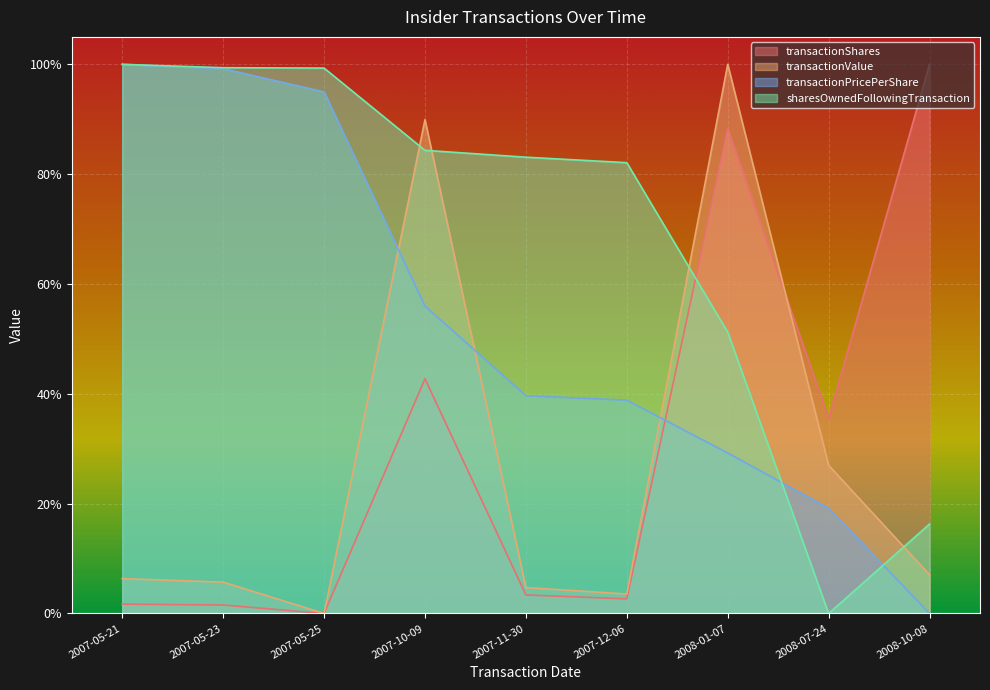

At which category does transactionShares reach its first local peak?

2007-10-09